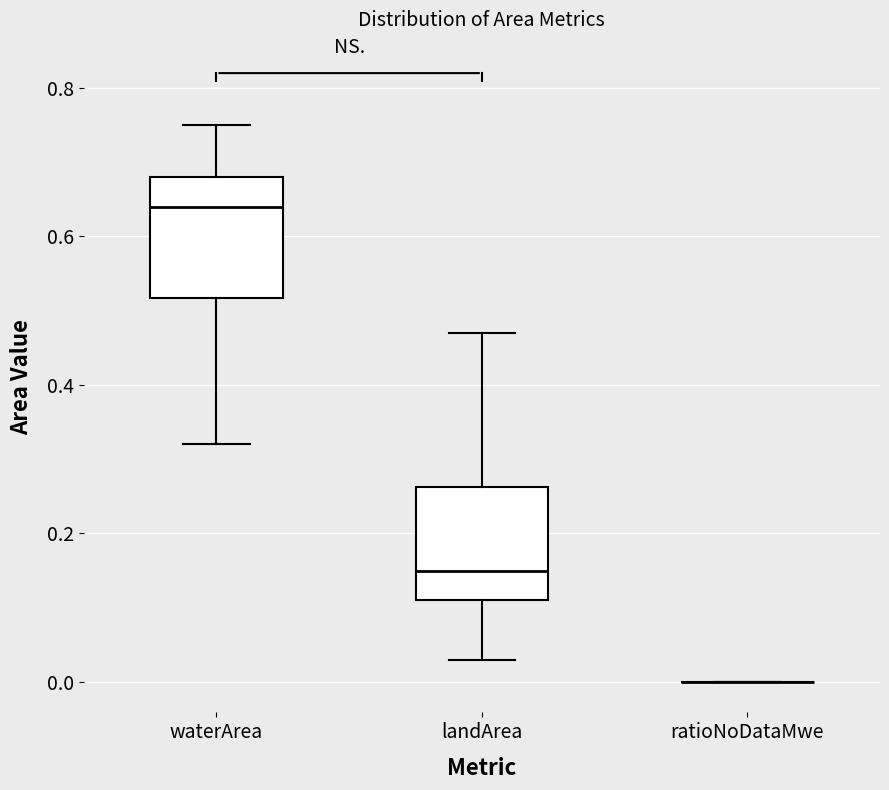

Reading left to right, read every box against the y-axis: the position of its median line, the range the box covers, and the ends of its whiskers. The values are not printed on the chart, so give them approximately, as read against the axis.

waterArea: median 0.64, box 0.52 to 0.68, whiskers 0.32 to 0.76
landArea: median 0.16, box 0.12 to 0.26, whiskers 0.04 to 0.48
ratioNoDataMwe: box collapsed to a line at 0.00, whiskers 0.00 to 0.00